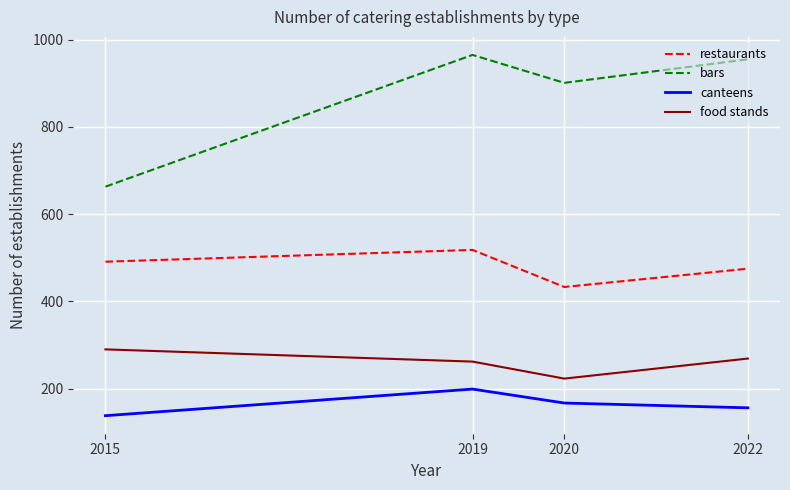

What is the approximate value of food stands at 2020?

223